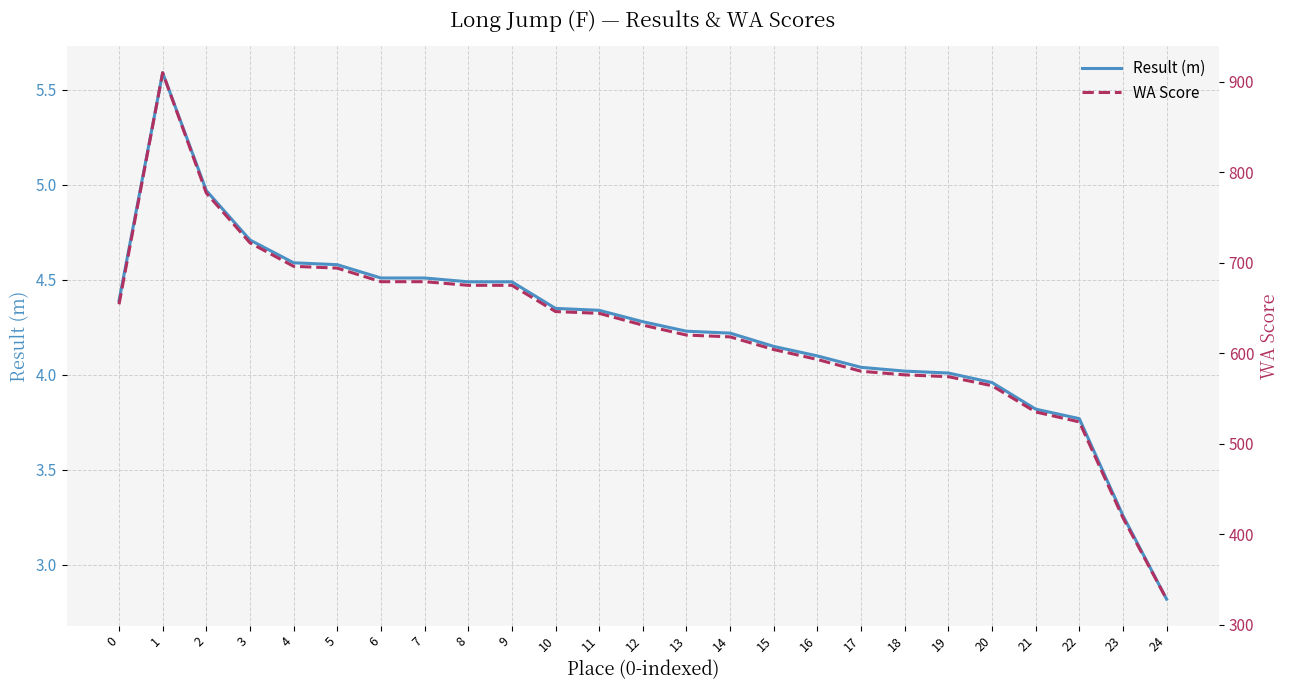

Between 14 and 23, which series saw the biggest shift?

WA Score